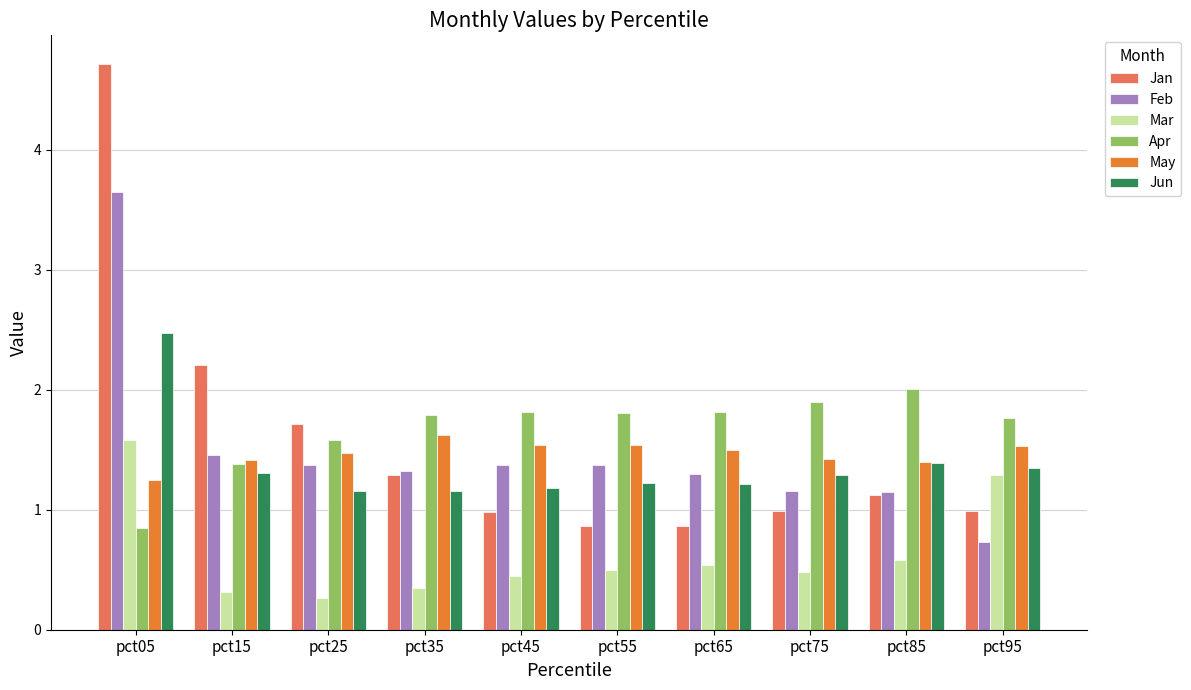

What is the greatest value displayed?

4.7